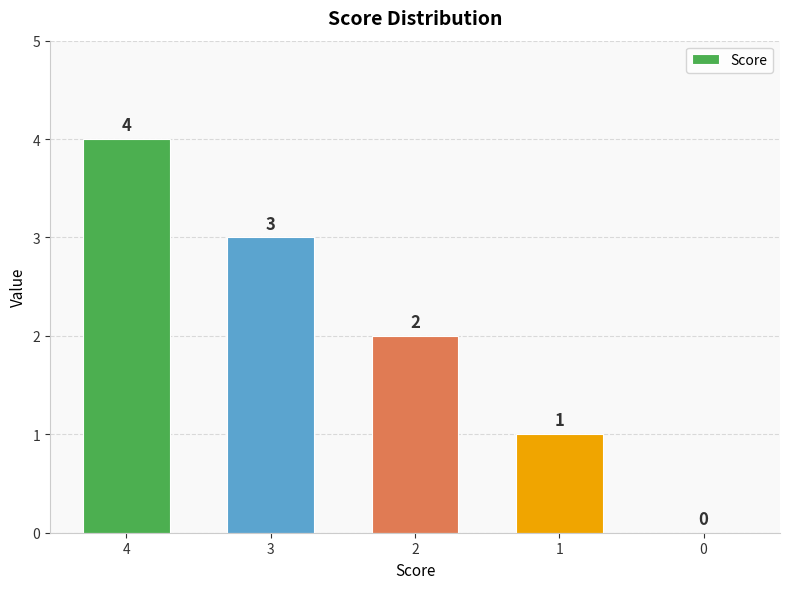

What is the greatest value displayed?

4